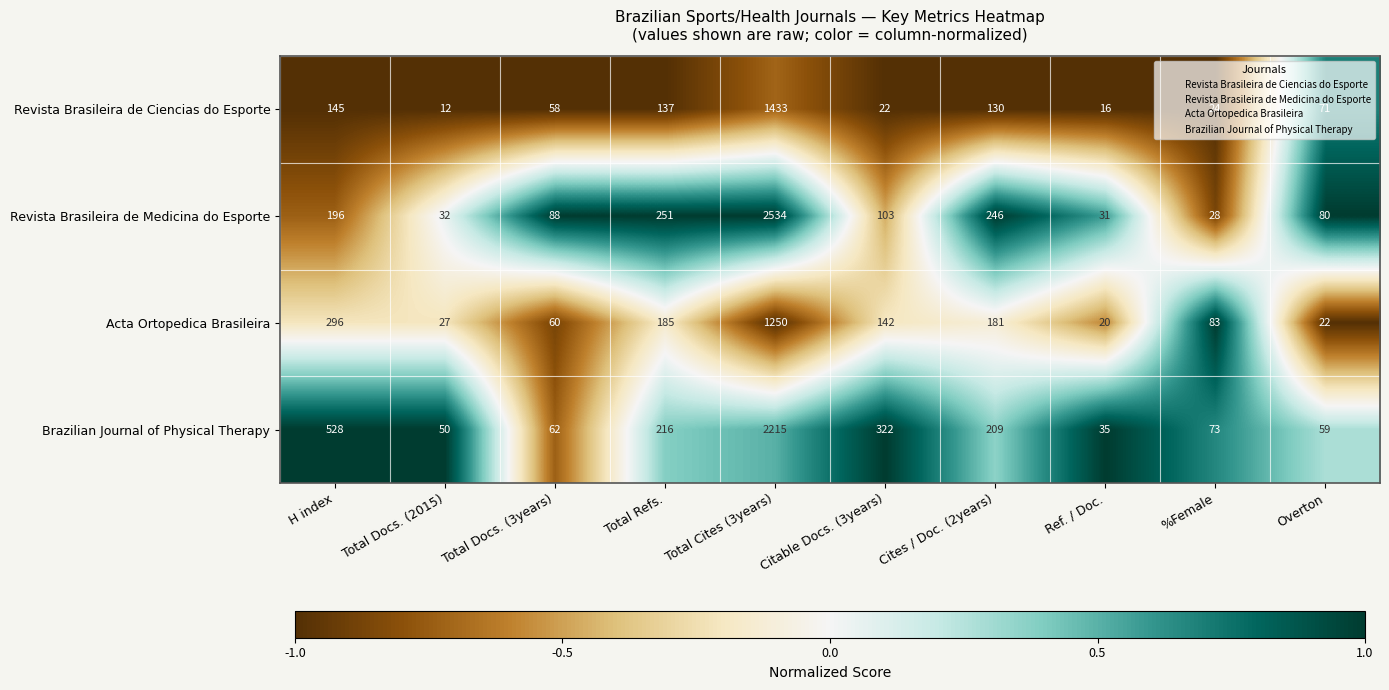

Between Total Refs. and Ref. / Doc., which series saw the biggest shift?

Revista Brasileira de Medicina do Esporte